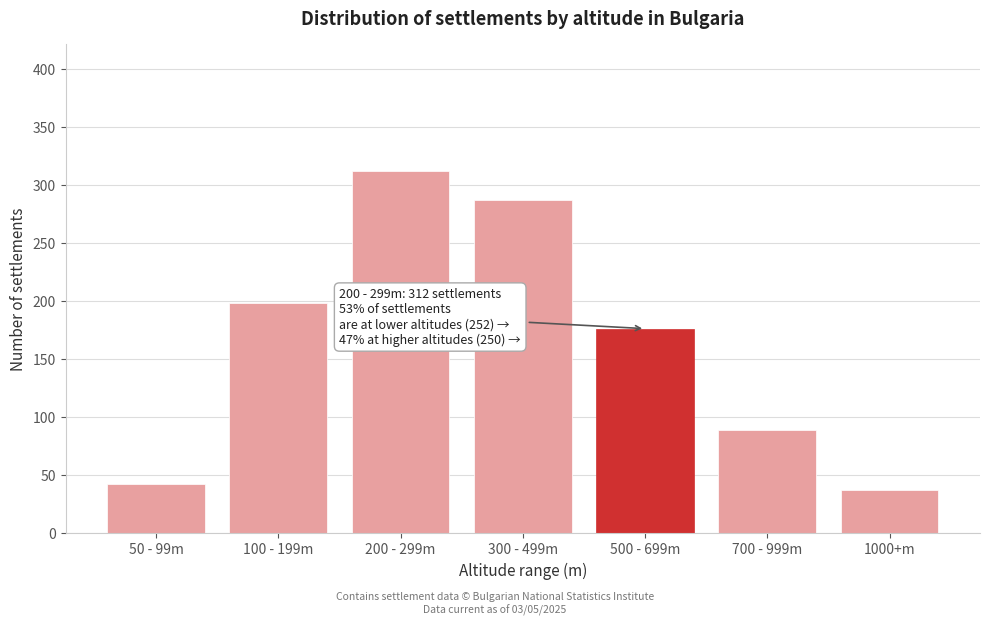

Reading right to left, extract all data points from this chart.

1000+m=37	700 - 999m=89	500 - 699m=176	300 - 499m=287	200 - 299m=312	100 - 199m=198	50 - 99m=42